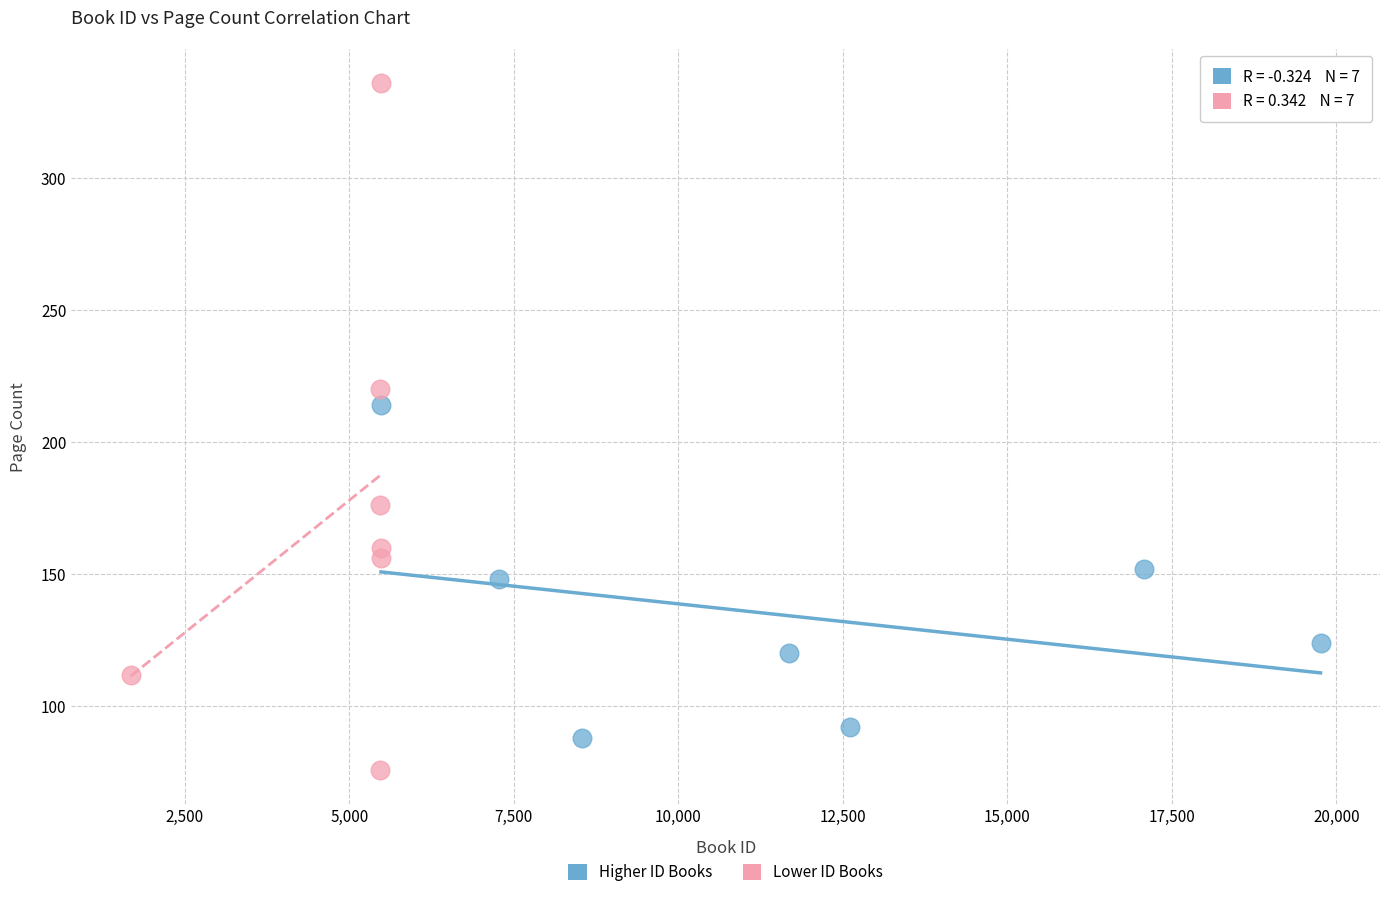

Which series contains the highest Y value?

Lower ID Books